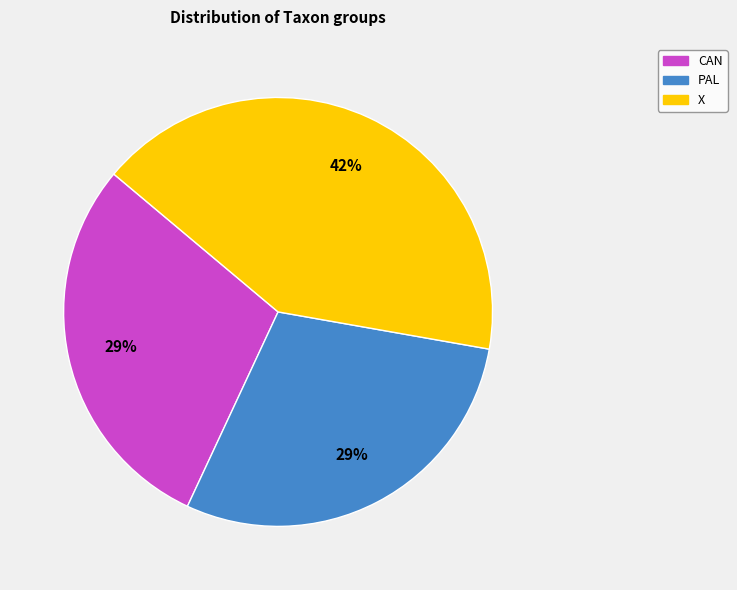

Which slice is the largest?

X